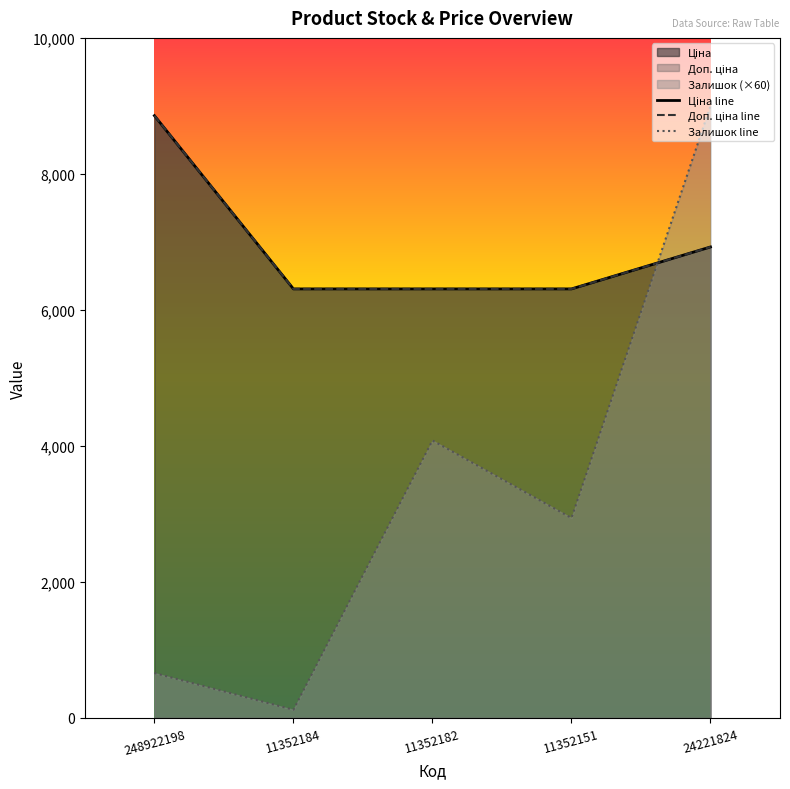

Which series has the largest range (max minus min)?

Залишок line